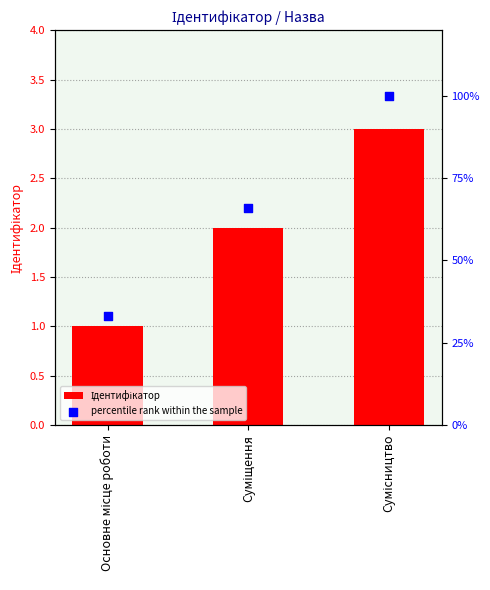

Is the value of Ідентифікатор at Сумісництво greater than the value of percentile rank within the sample at Суміщення?

No